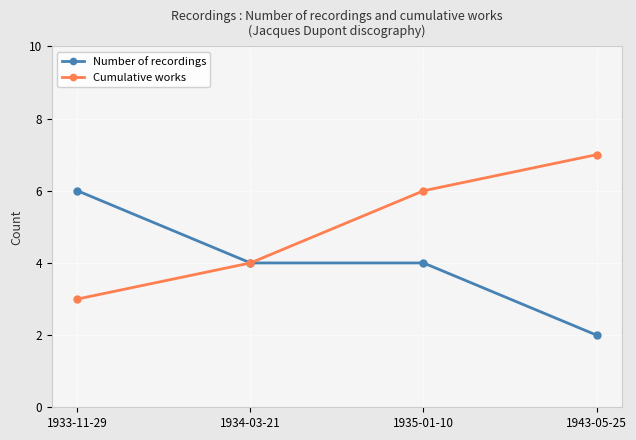

Which series has the largest total across all categories?

Cumulative works